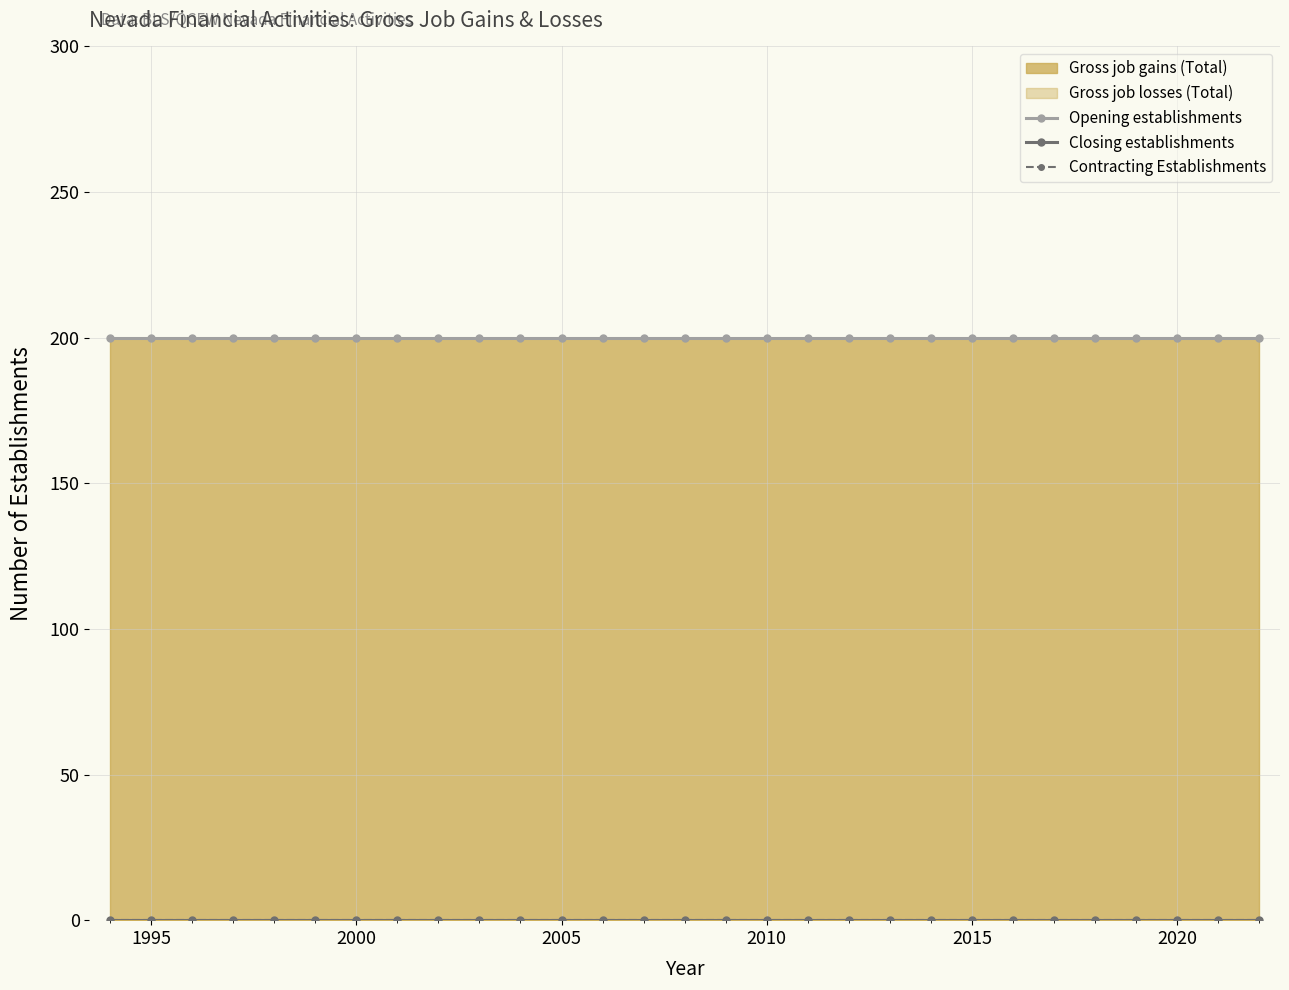

True or false: Contracting Establishments and Opening establishments cross at least once.

False